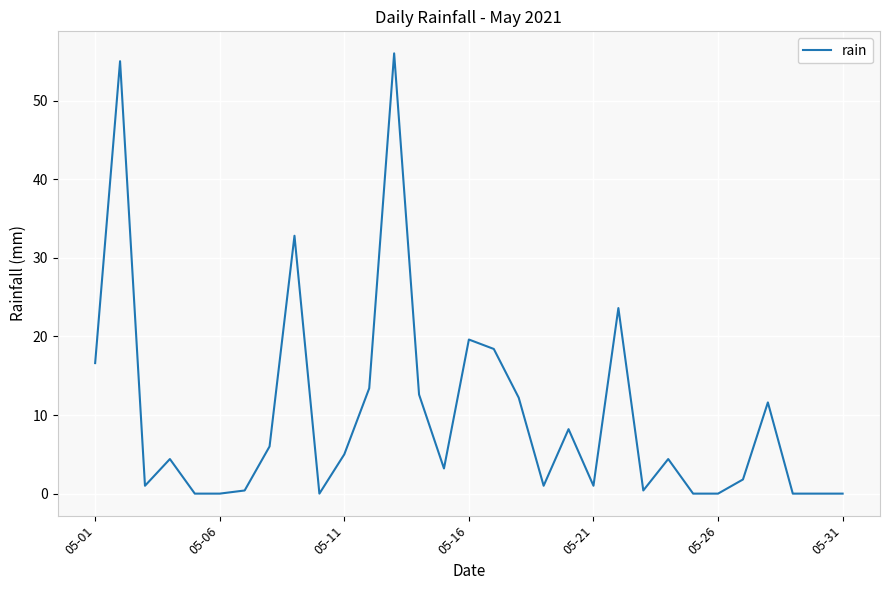

What is the greatest value displayed?

56.0